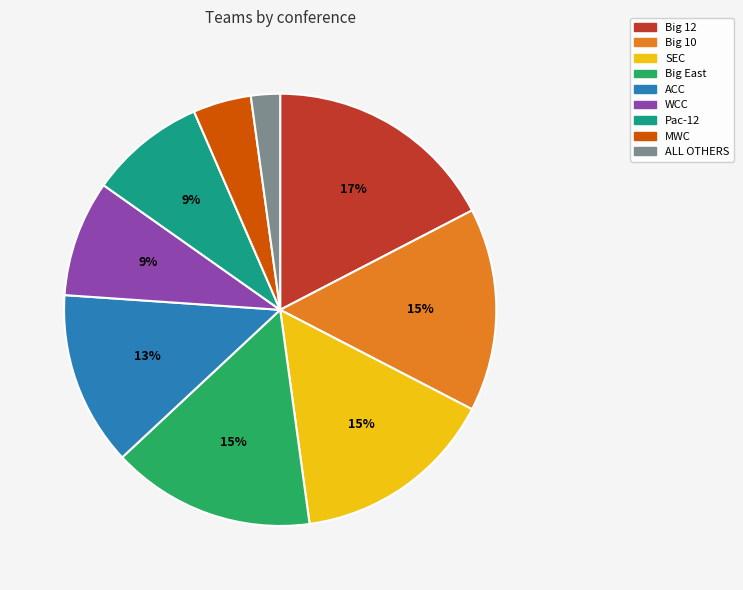

Between Big East and ACC, which is larger?

Big East